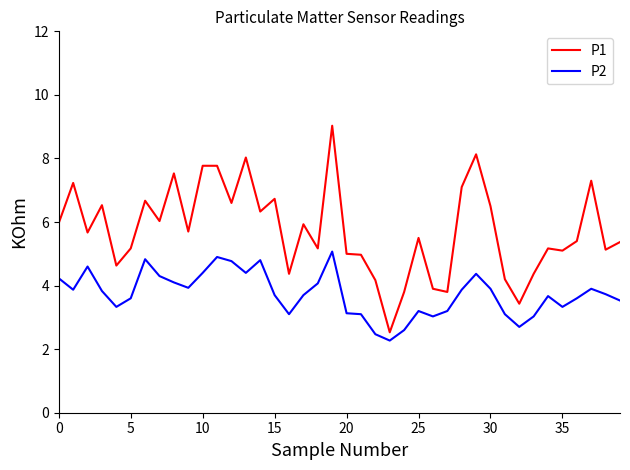

What is the highest value of the P2 series?

5.1